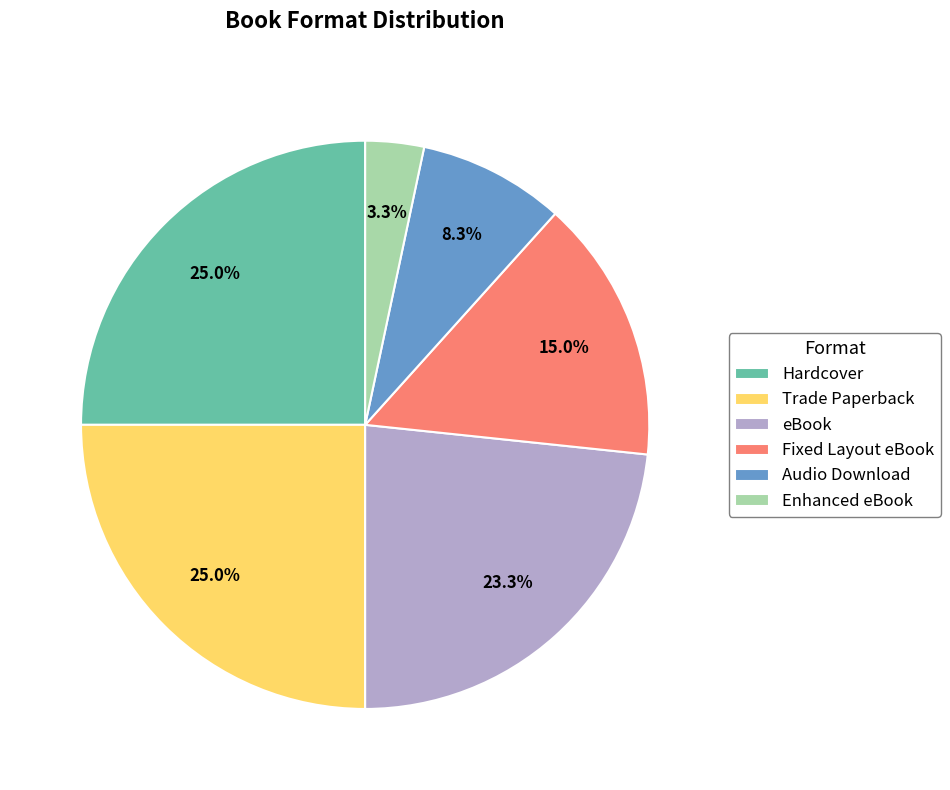

Is there any slice that represents more than half of the pie?

No